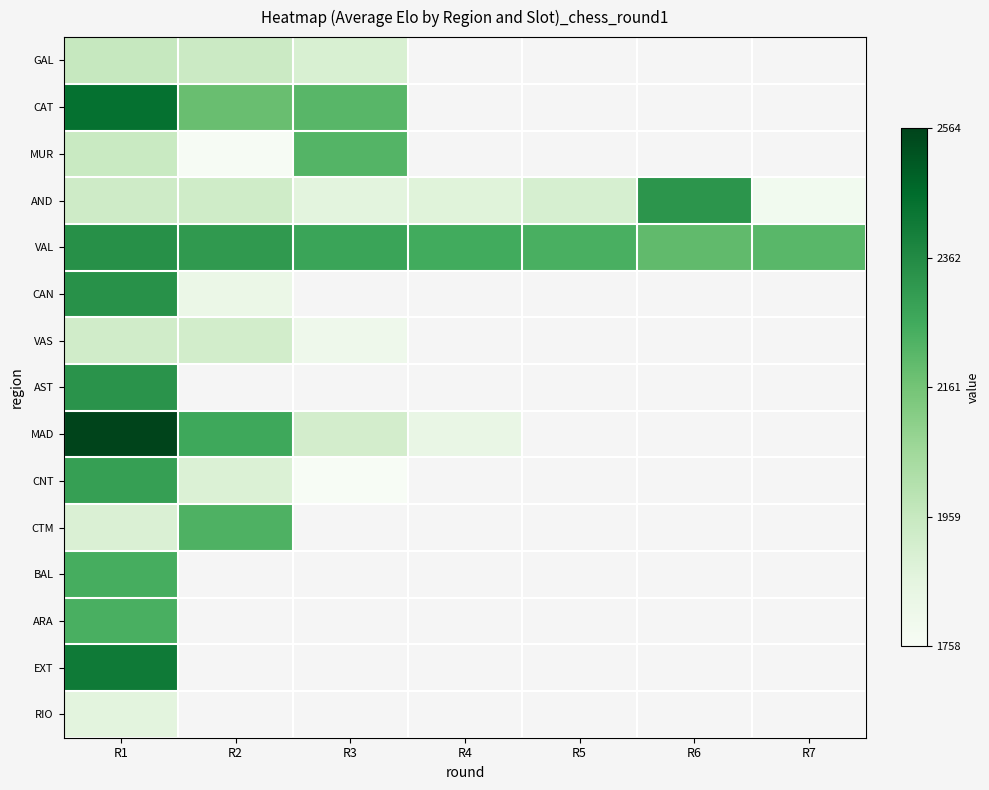

At which label does CTM reach its minimum?

R1